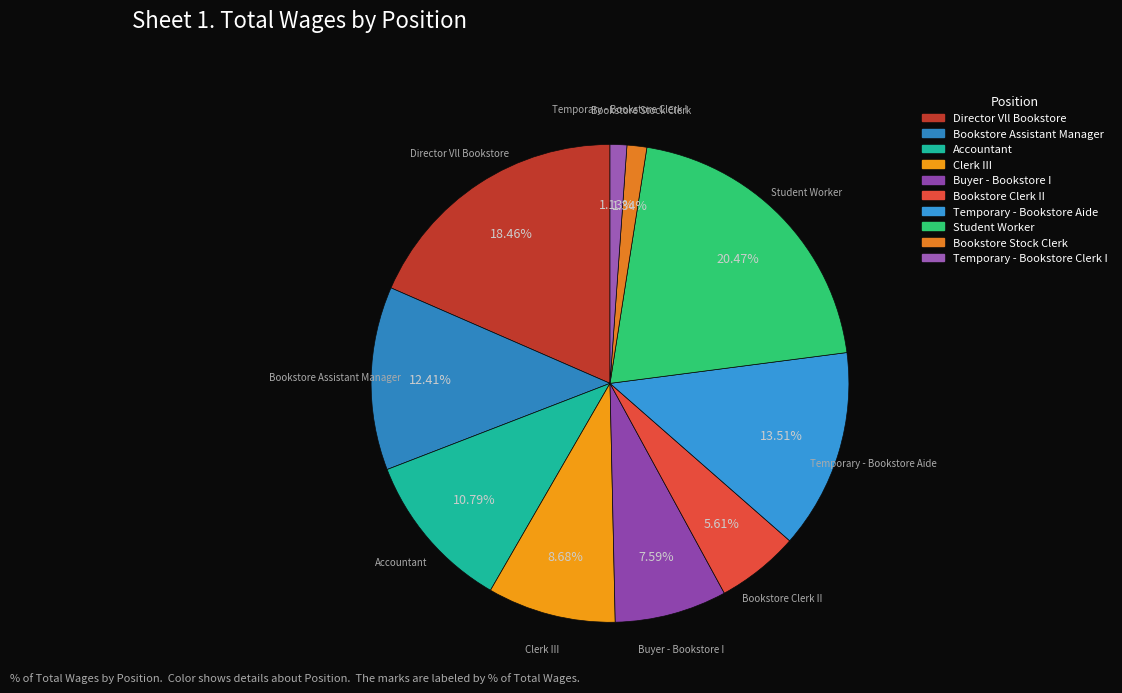

How many slices are in this pie chart?

10